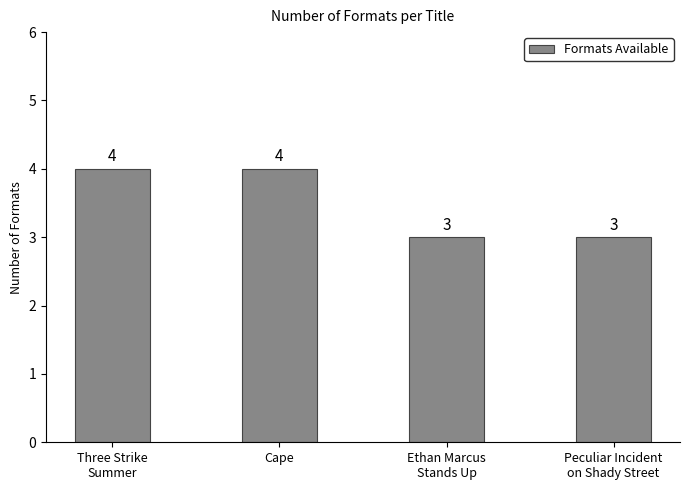

Reading left to right, list all the values displayed in this chart.

4	4	3	3